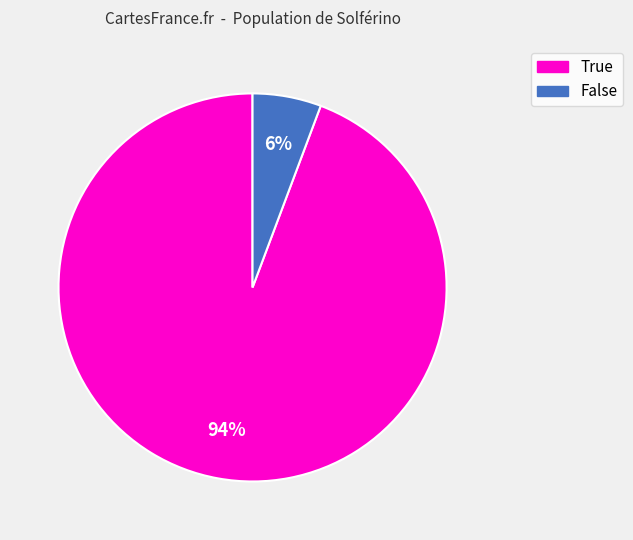

Is there a majority slice in this chart?

Yes